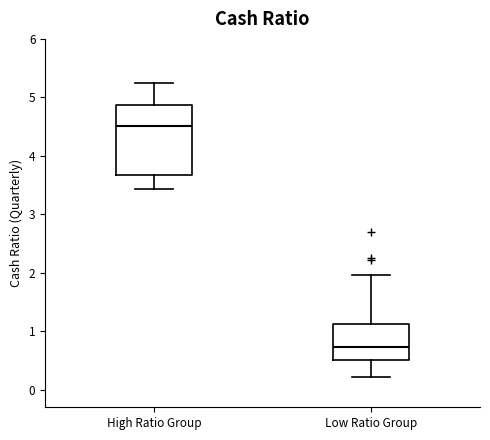

Comparing the boxes themselves (not the whiskers), which one is the tallest?

High Ratio Group